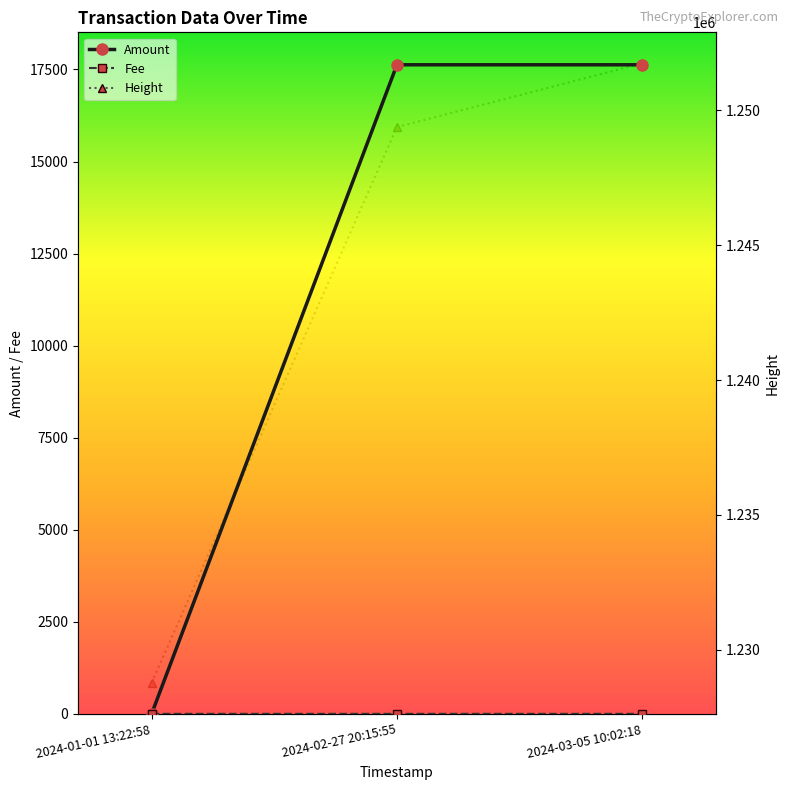

The value of Amount at 2024-01-01 13:22:58 is 0.0. True or false?

False